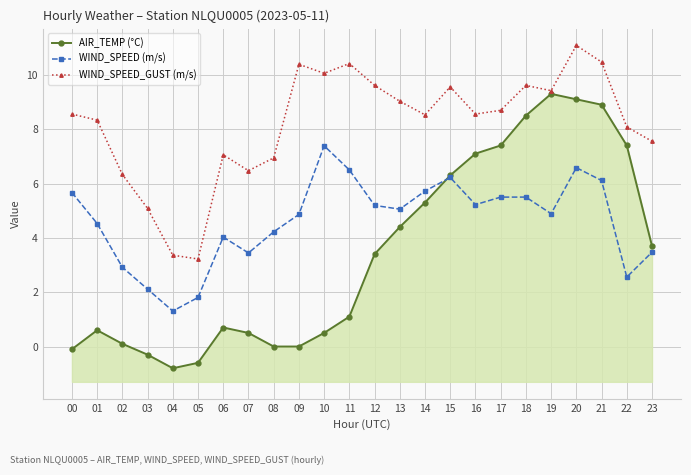

What is the approximate value of AIR_TEMP (°C) at 01?

0.6